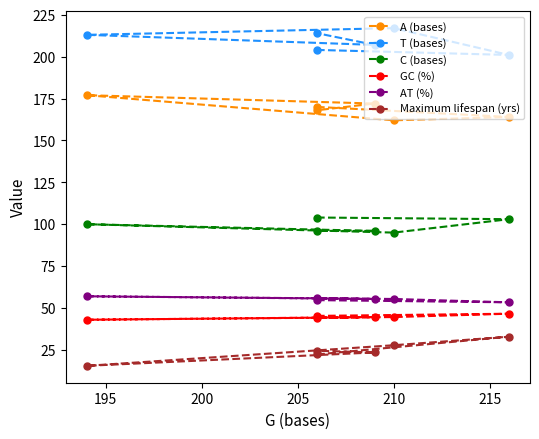

Is the value of T (bases) at 190 greater than the value of GC (%) at 200?

Yes